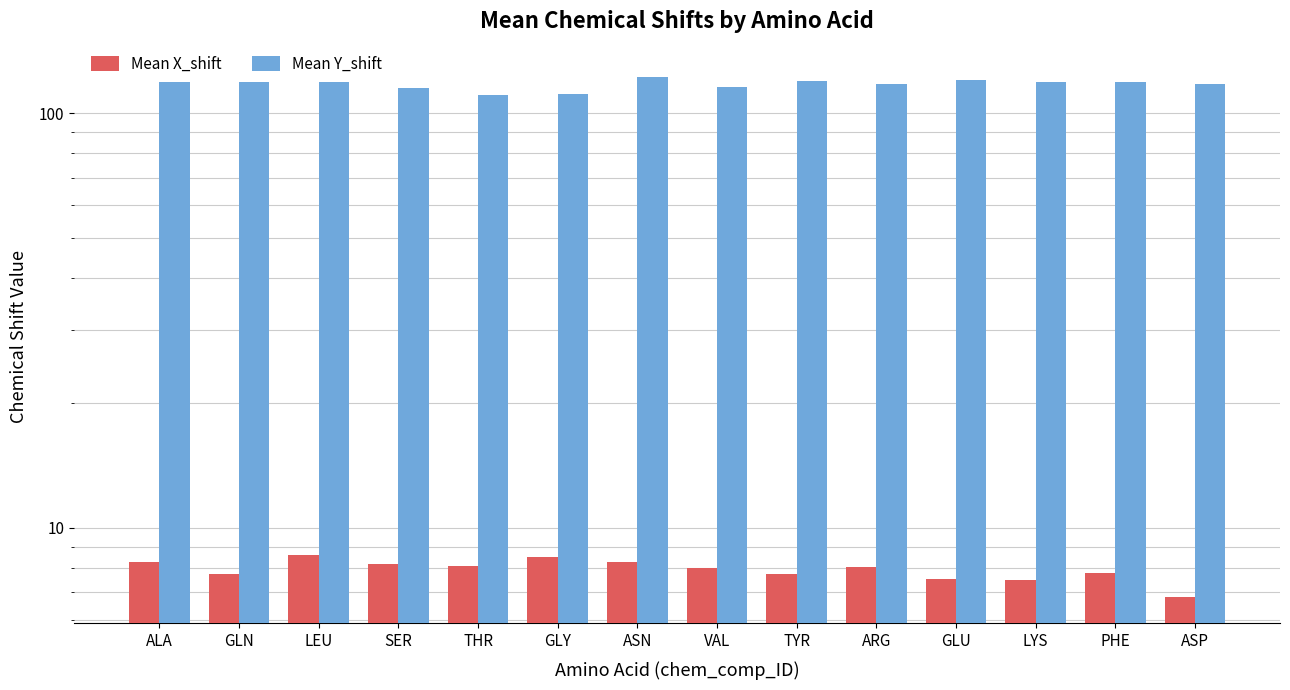

Reading right to left, what are all the values shown in this chart?

Mean X_shift: ASP=6.8	PHE=7.8	LYS=7.5	GLU=7.5	ARG=8.0	TYR=7.8	VAL=8.0	ASN=8.3	GLY=8.5	THR=8.1	SER=8.2	LEU=8.6	GLN=7.7	ALA=8.3
Mean Y_shift: ASP=117.9	PHE=118.9	LYS=119.0	GLU=120.5	ARG=117.8	TYR=119.6	VAL=116.0	ASN=122.6	GLY=111.2	THR=110.5	SER=115.0	LEU=121.2	GLN=119.0	ALA=122.8